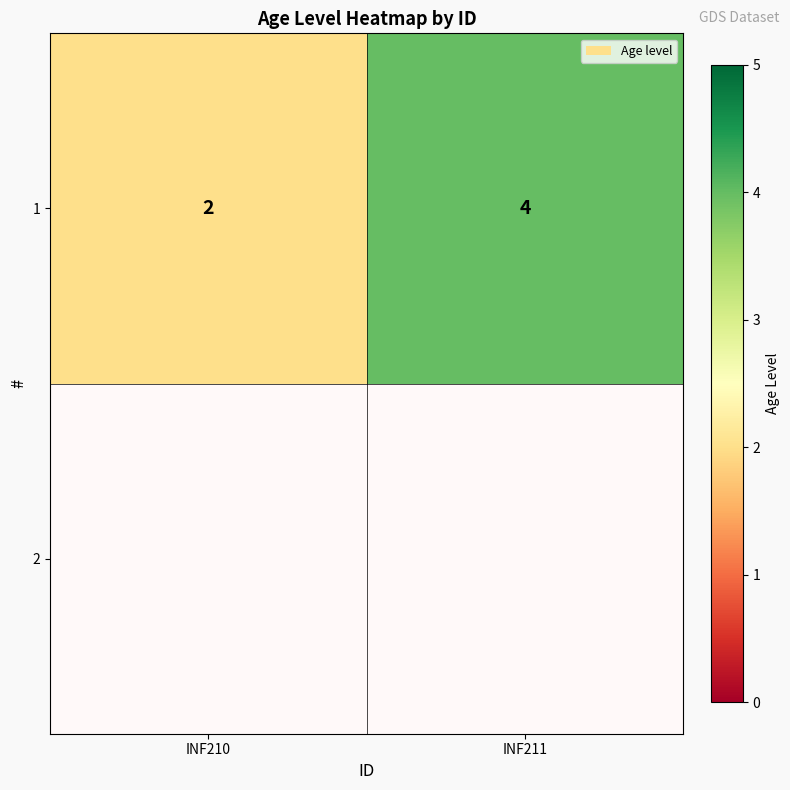

Rank the categories by value from highest to lowest.

INF211, INF210